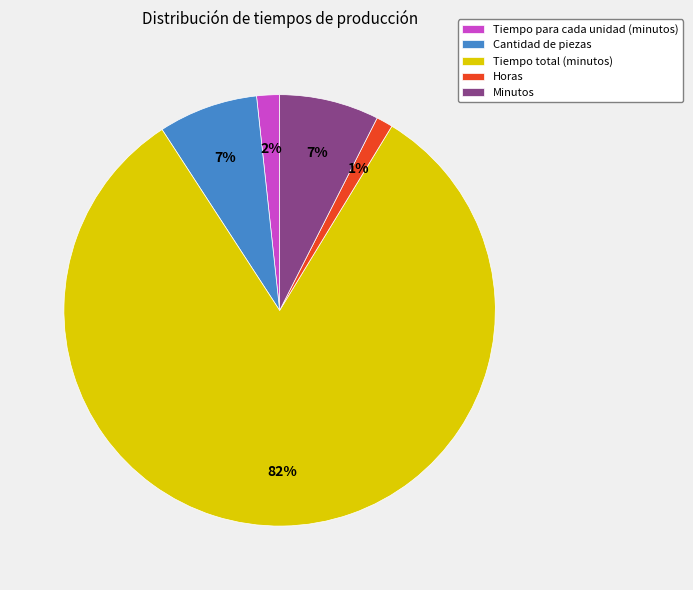

Approximately how many times larger is the value at Cantidad de piezas compared to Minutos?

1.0